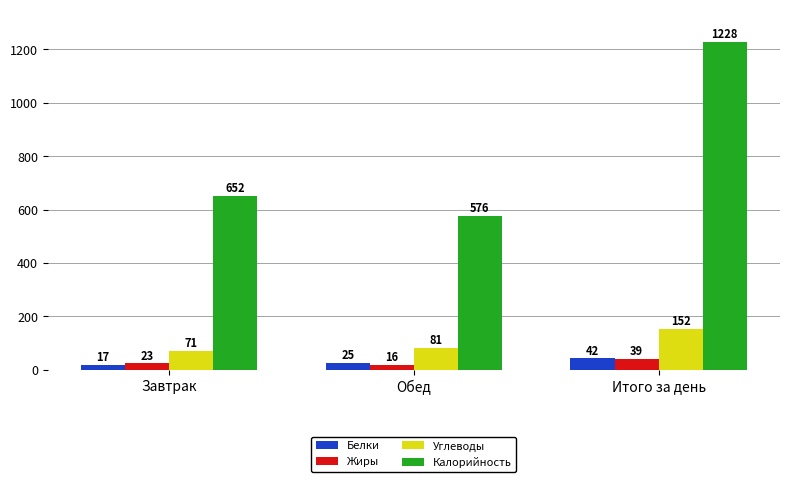

Reading left to right, extract all data points from this chart.

Белки: Завтрак=17	Обед=25	Итого за день=42
Жиры: Завтрак=23	Обед=16	Итого за день=39
Углеводы: Завтрак=71	Обед=81	Итого за день=152
Калорийность: Завтрак=652	Обед=576	Итого за день=1228